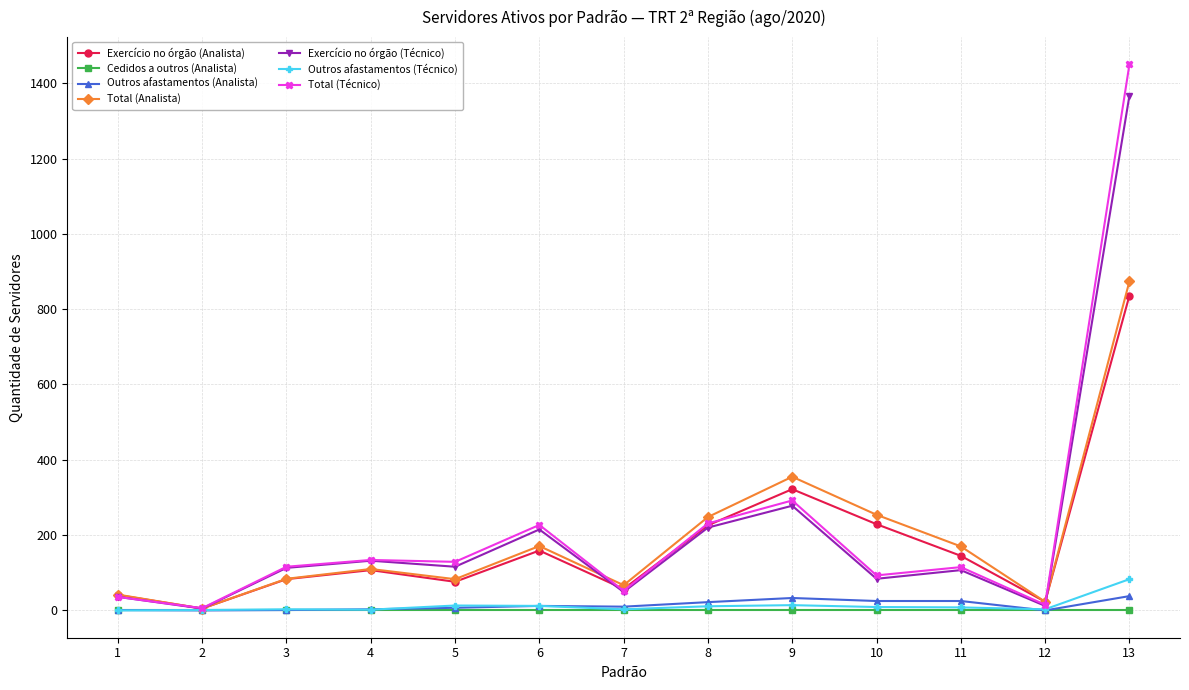

The value of Total (Técnico) at 12 is 15. True or false?

True